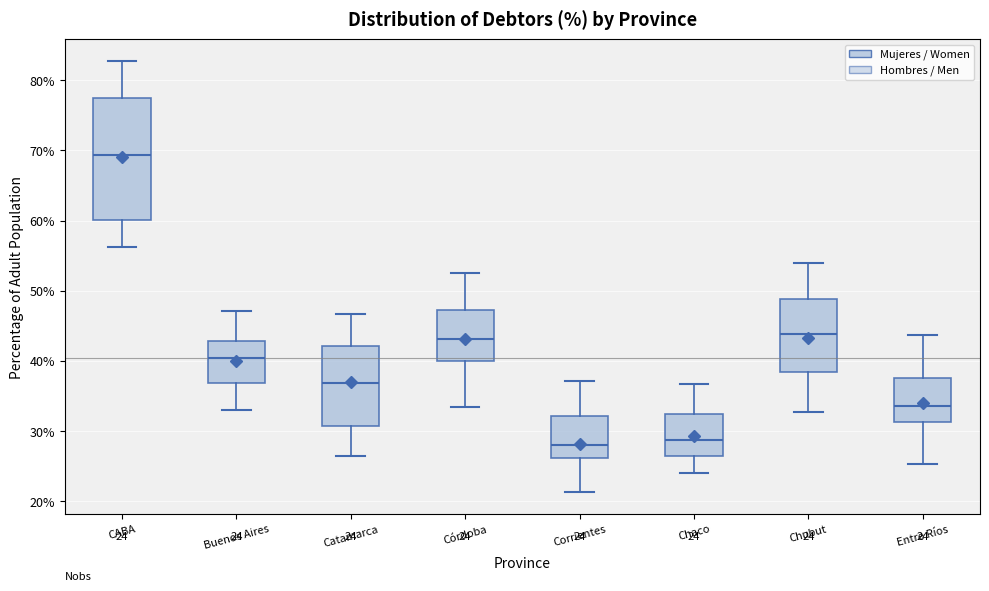

Which box has the highest median line?

CABA